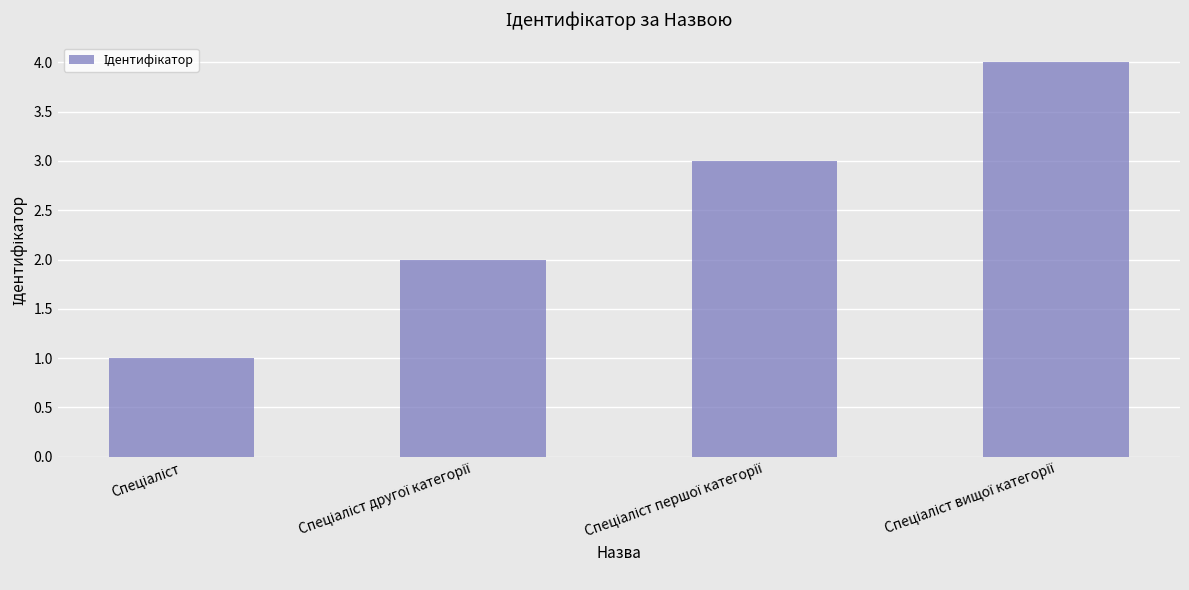

Does the chart contain stacked bars?

No